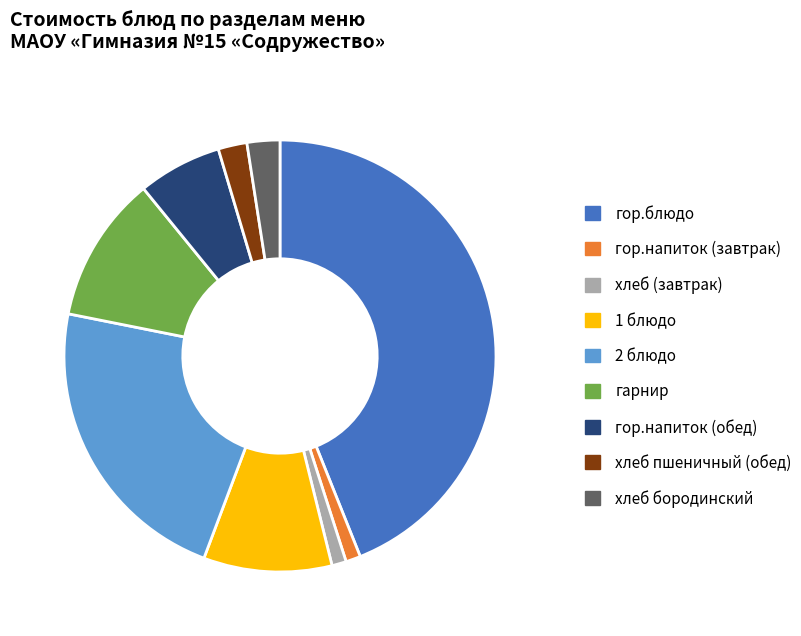

Is the sum of хлеб пшеничный (обед) and хлеб бородинский greater than half?

No